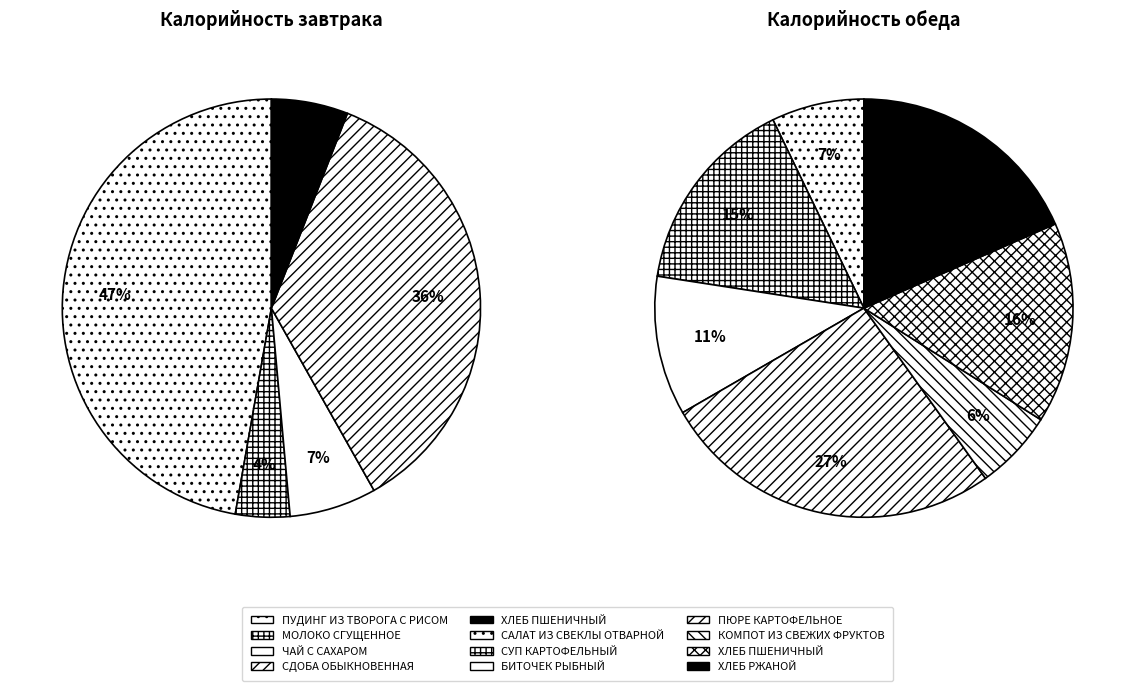

Combined, do СУП КАРТОФЕЛЬНЫЙ С МАКАРОННЫМИ ИЗДЕЛИЯМИ and САЛАТ ИЗ СВЕКЛЫ ОТВАРНОЙ account for over 50%?

No